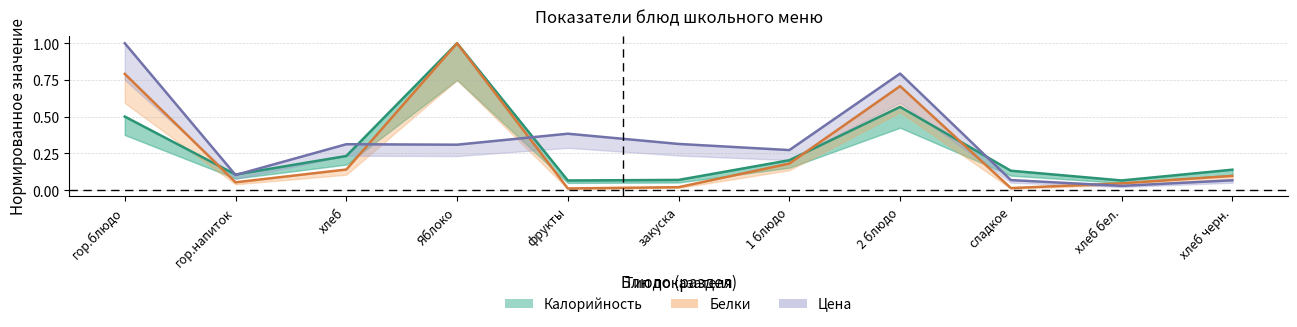

At how many categories does at least one series exceed 0?

11